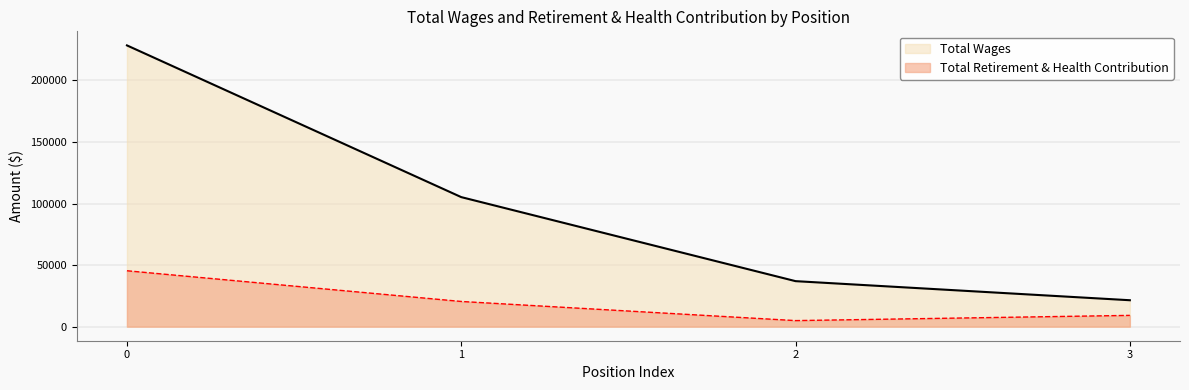

True or false: Total Wages and Total Retirement & Health Contribution intersect in this chart.

False